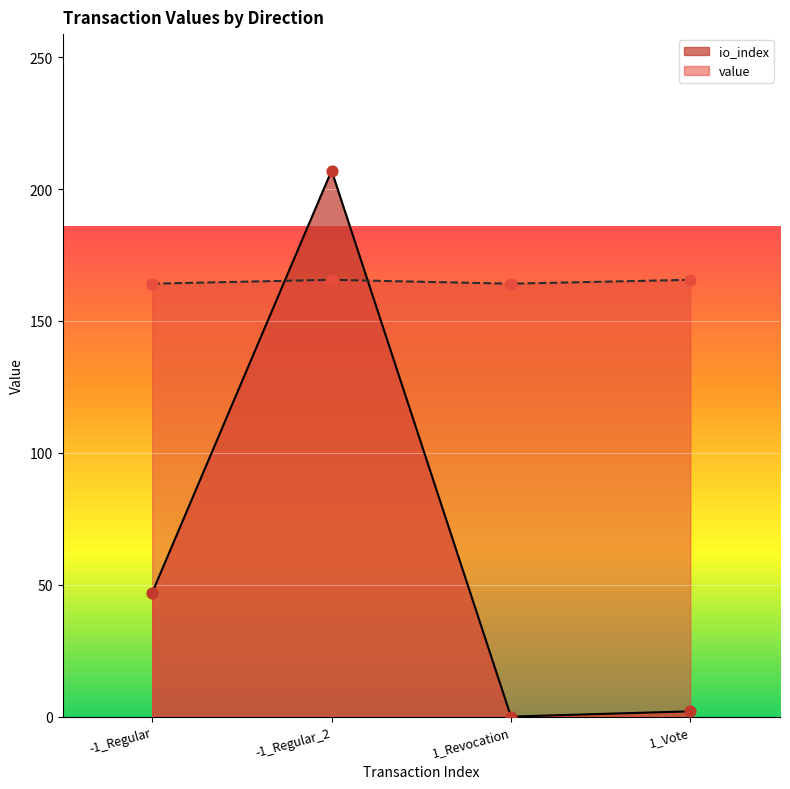

At how many categories does at least one series exceed 167?

1